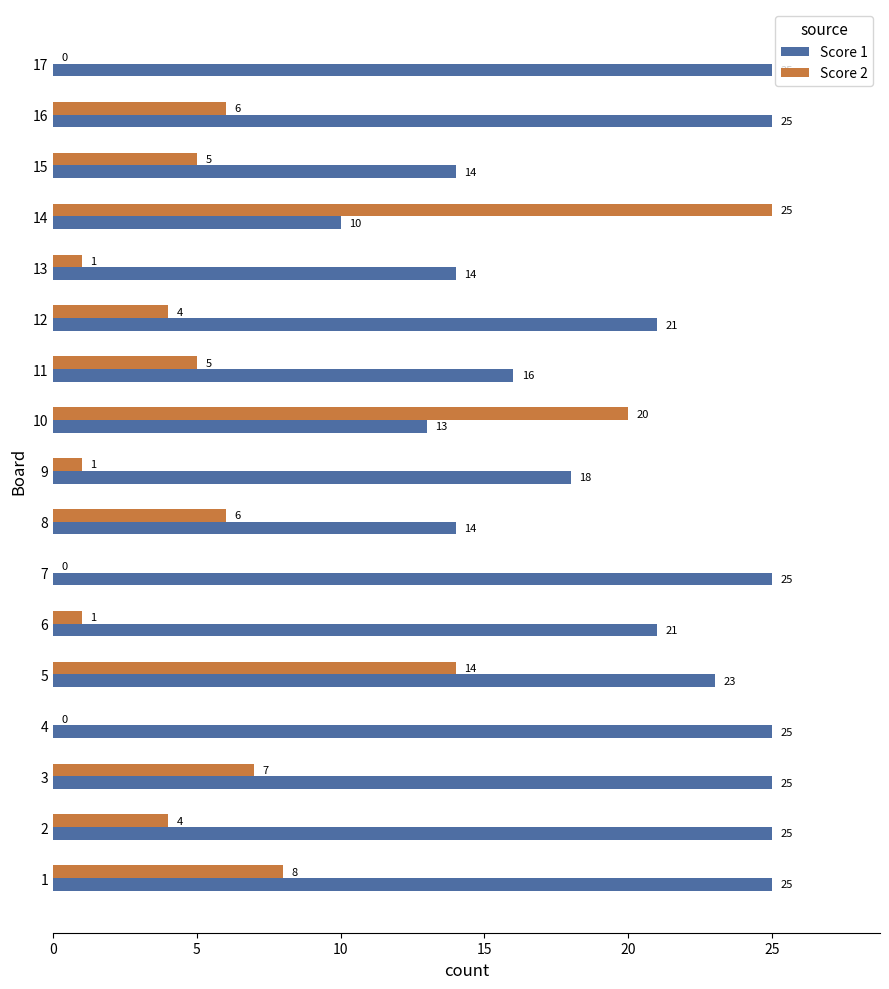

What is the highest value of the Score 2 series?

25